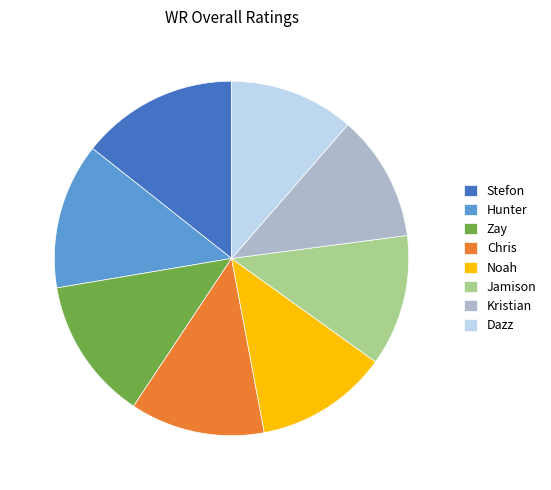

Is there any slice that represents more than half of the pie?

No